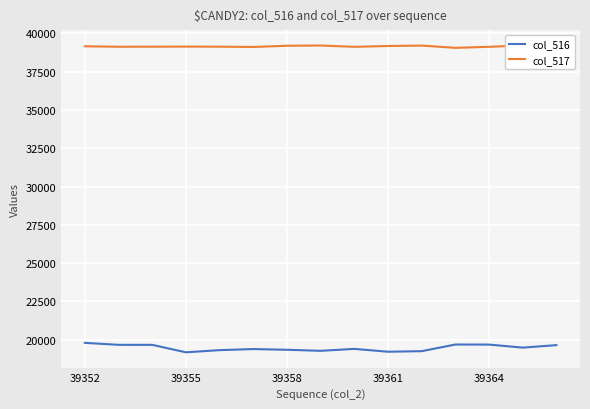

Is this an area chart (filled region under the line)?

No